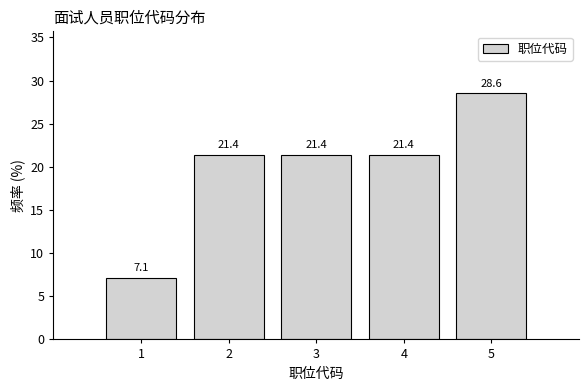

What is the height of the bar covering 1.5 to 2.5 on the x-axis?

21.4